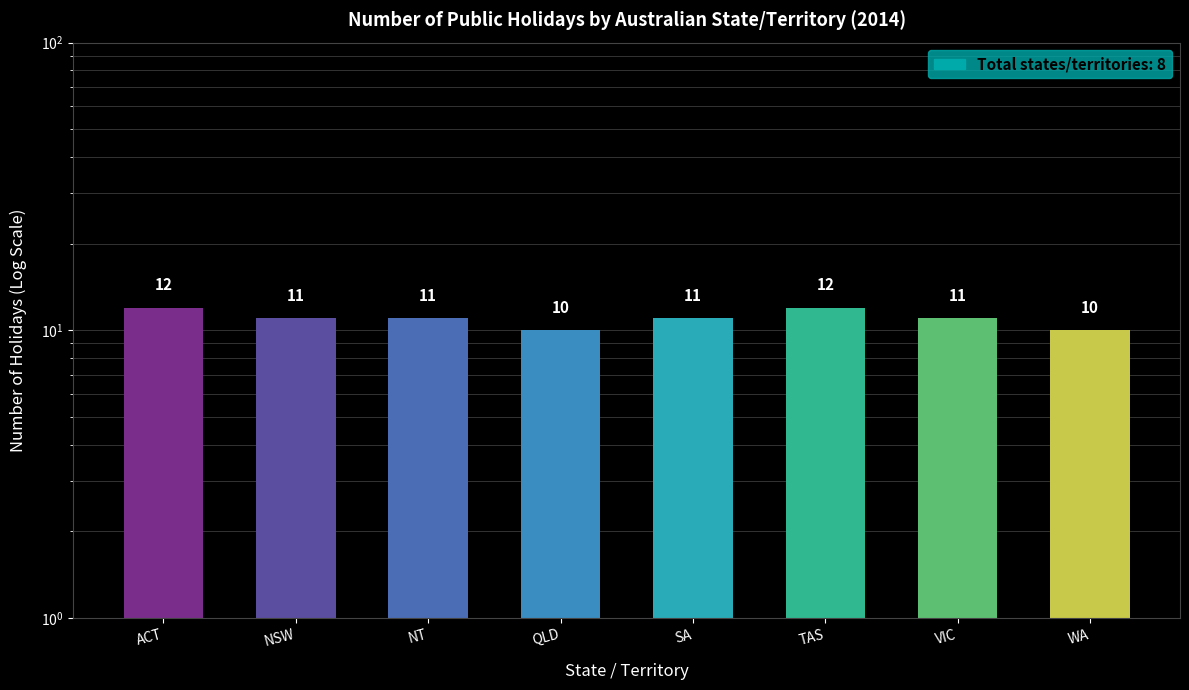

What is the value of the 1st bar from the left?

12